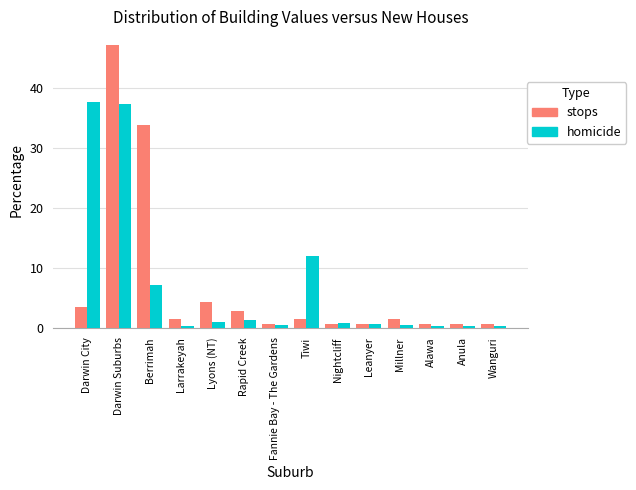

What is the sum of the stops values at Darwin City and Darwin Suburbs?

50.7